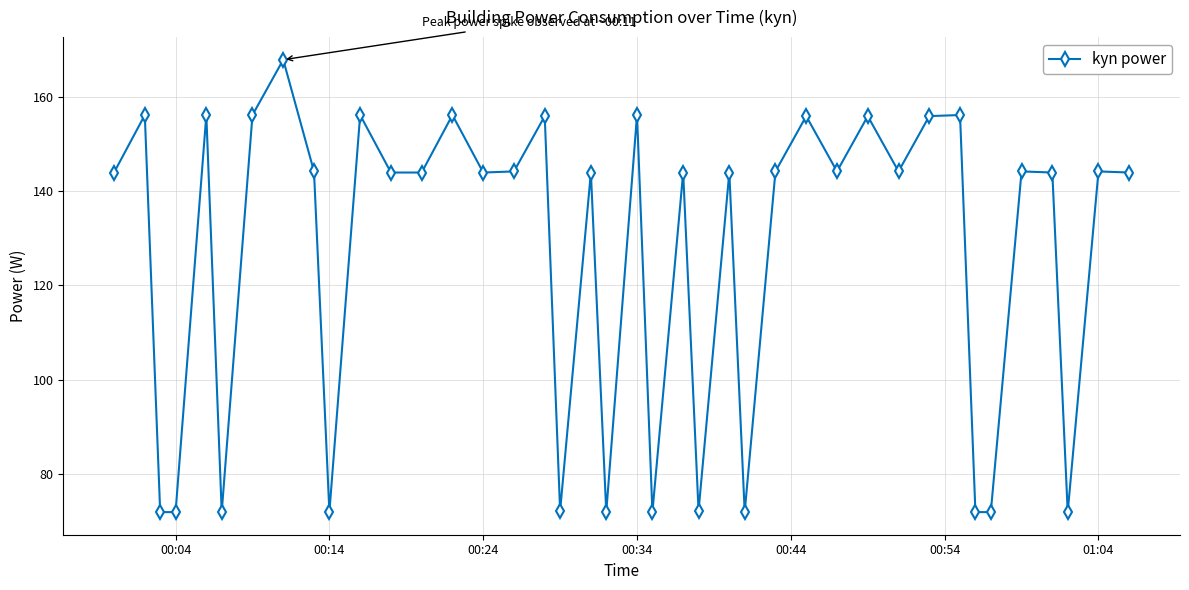

What is the value of the 26th point from the left?

72.0